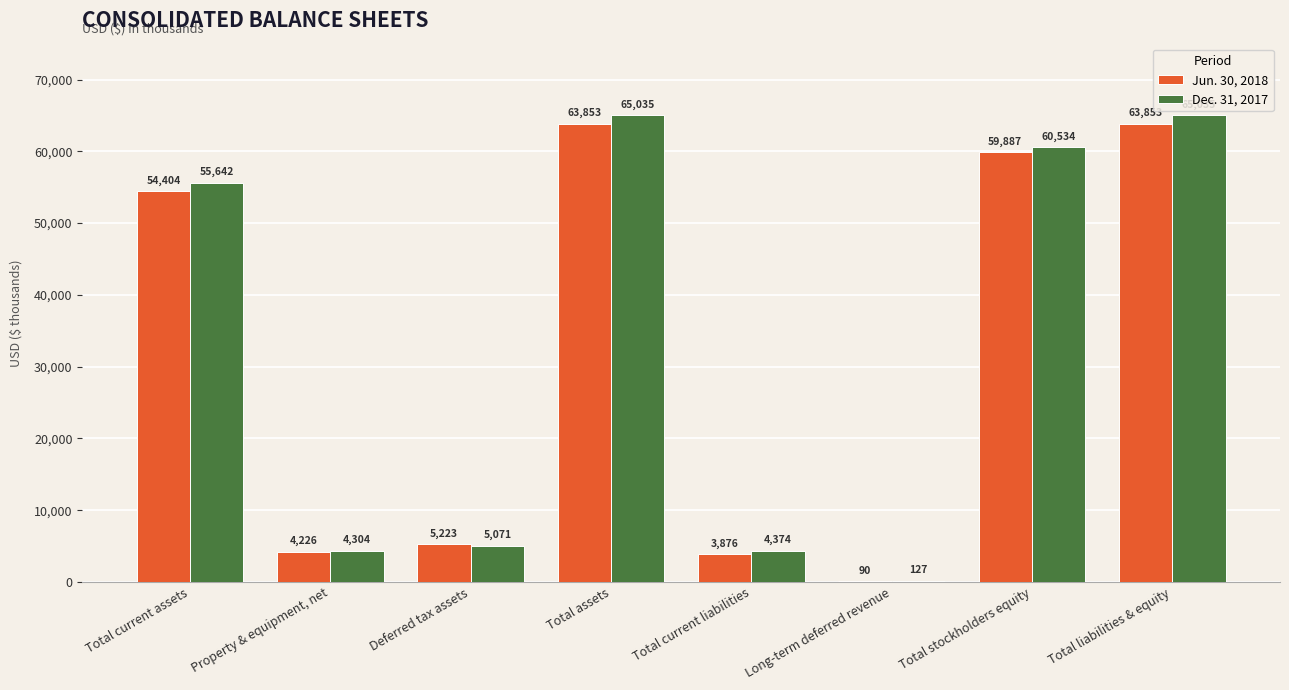

Reading right to left, list all the values displayed in this chart.

Jun. 30, 2018: 63853	59887	90	3876	63853	5223	4226	54404
Dec. 31, 2017: 65035	60534	127	4374	65035	5071	4304	55642